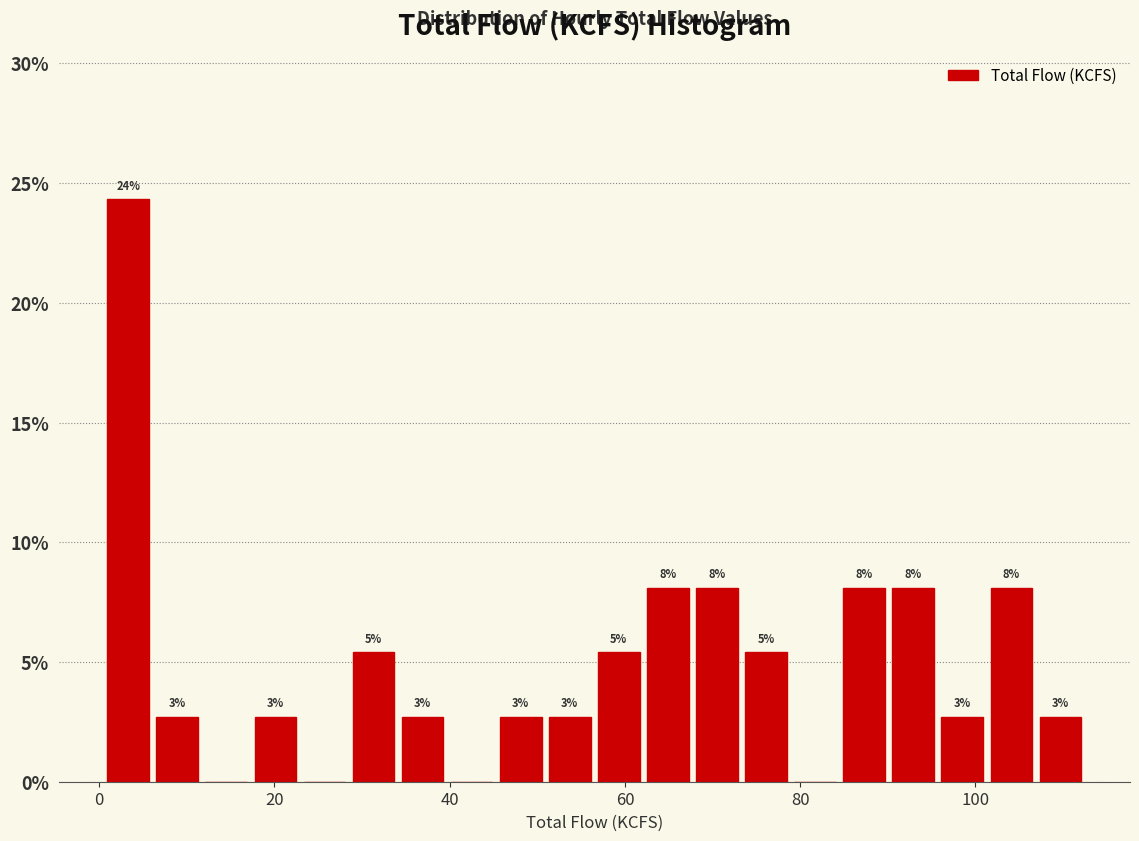

Read against the x-axis, roughly where is the centre of the tallest bar?

4